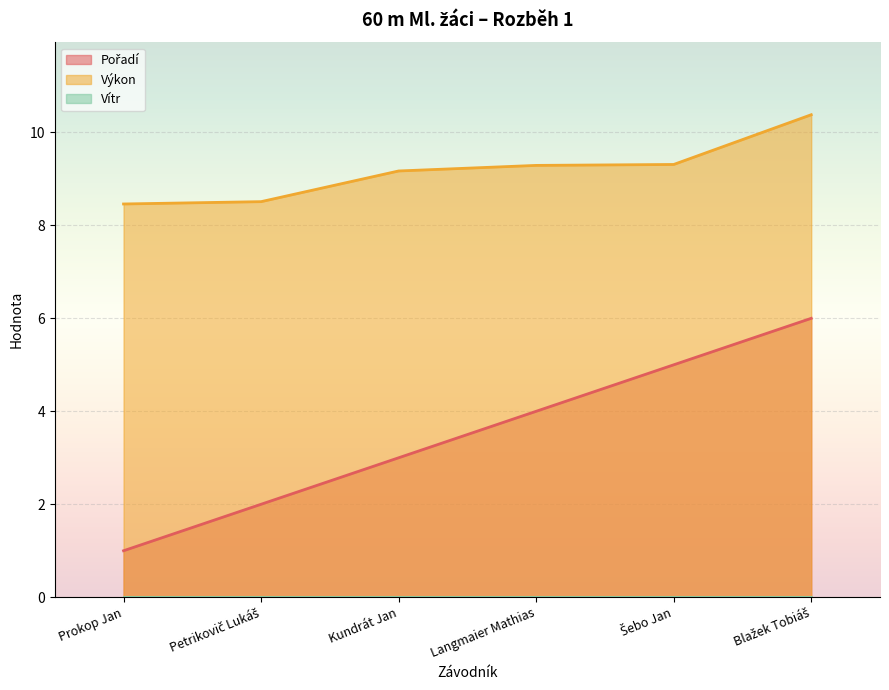

What position from the left is Prokop Jan?

1